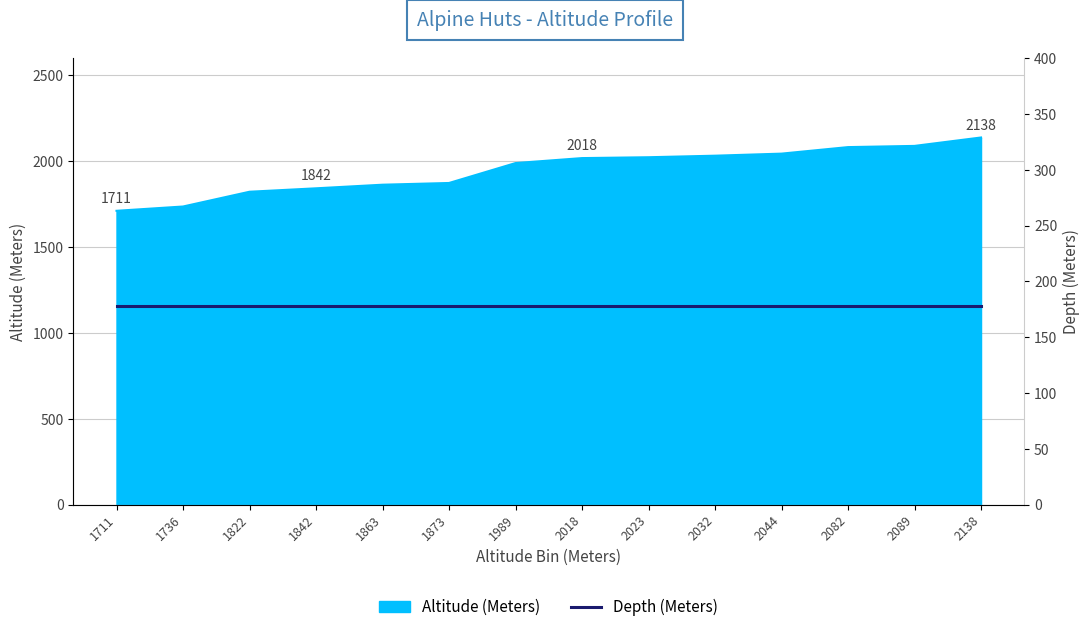

How many lines are shown in the chart?

1